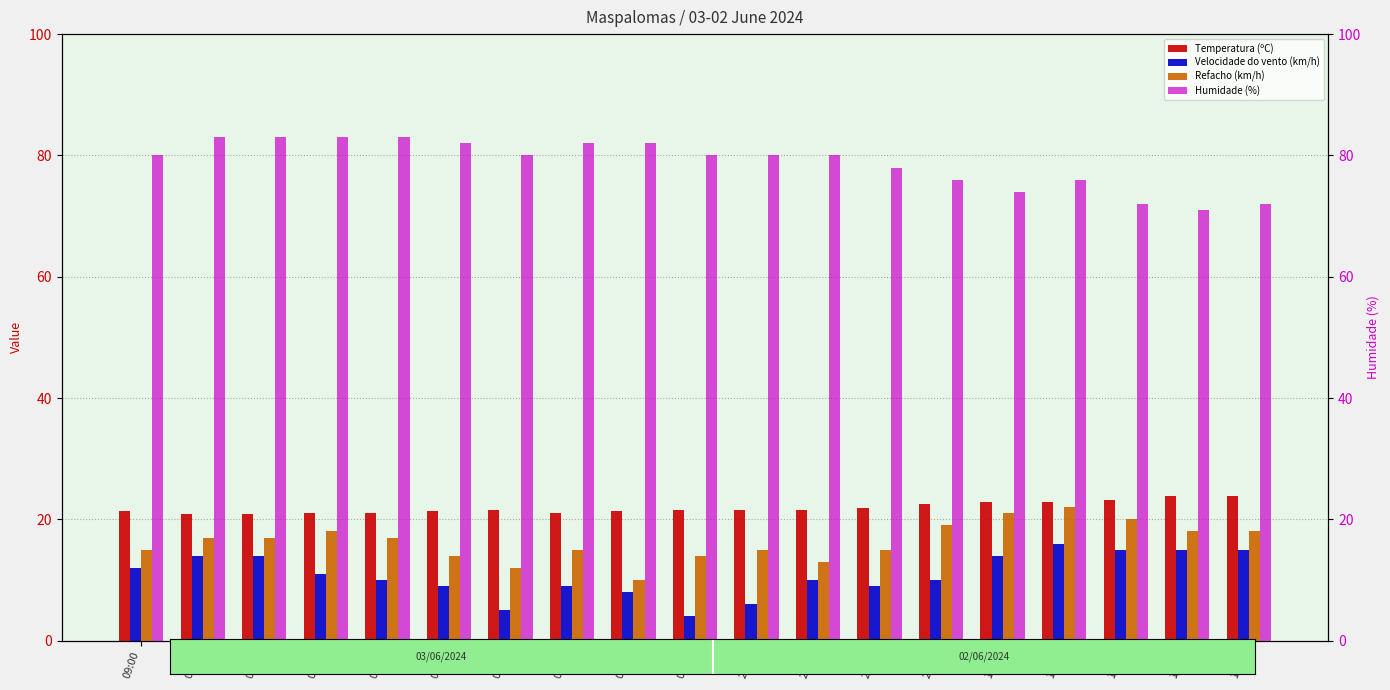

At which label does Humidade (%) reach its minimum?

16:00